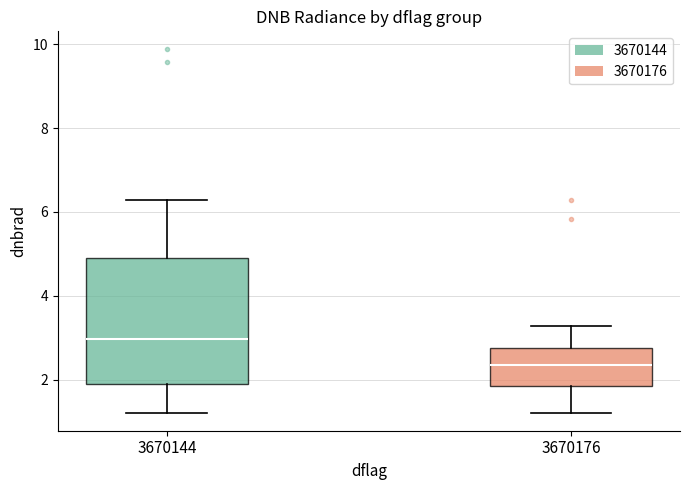

Reading left to right, read every box against the y-axis: the position of its median line, the range the box covers, and the ends of its whiskers. The values are not printed on the chart, so give them approximately, as read against the axis.

3670144: median 3.0, box 1.8 to 4.8, whiskers 1.2 to 6.2
3670176: median 2.4, box 1.8 to 2.8, whiskers 1.2 to 3.2